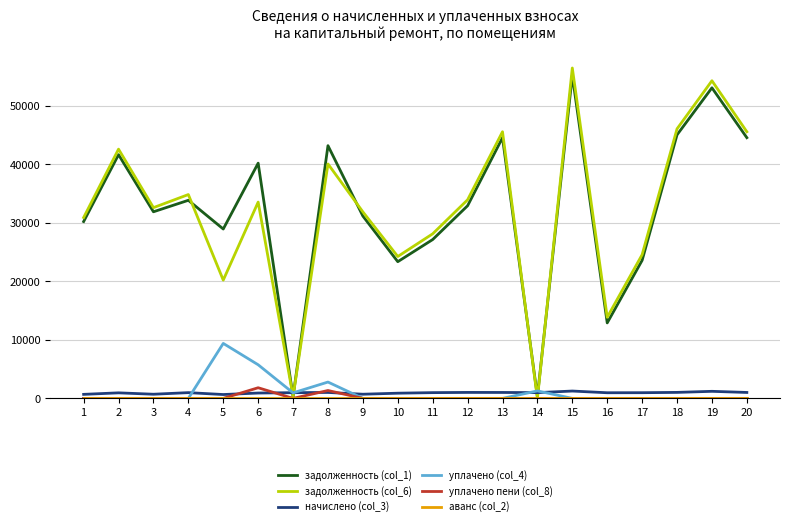

Which series has the widest spread of values?

задолженность (col_6)